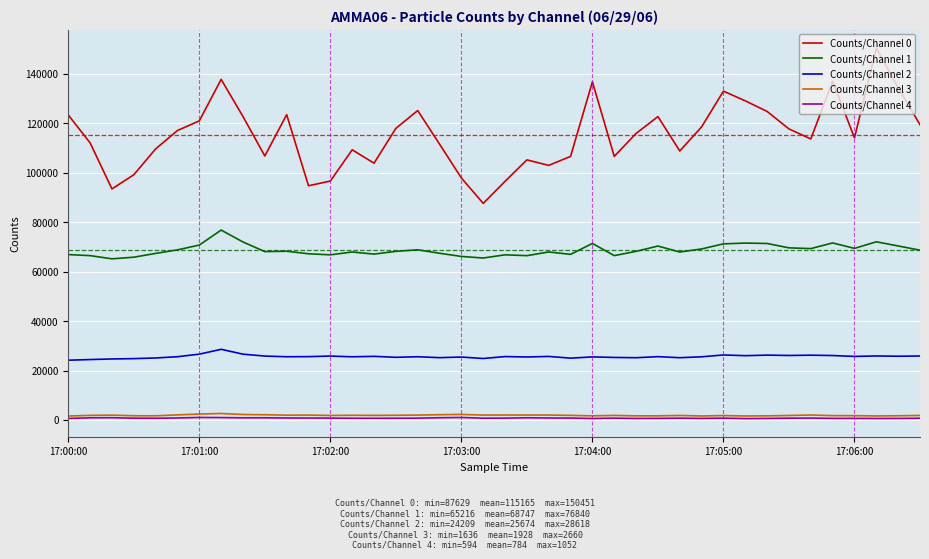

True or false: Counts/Channel 1 and Counts/Channel 0 cross at least once.

False